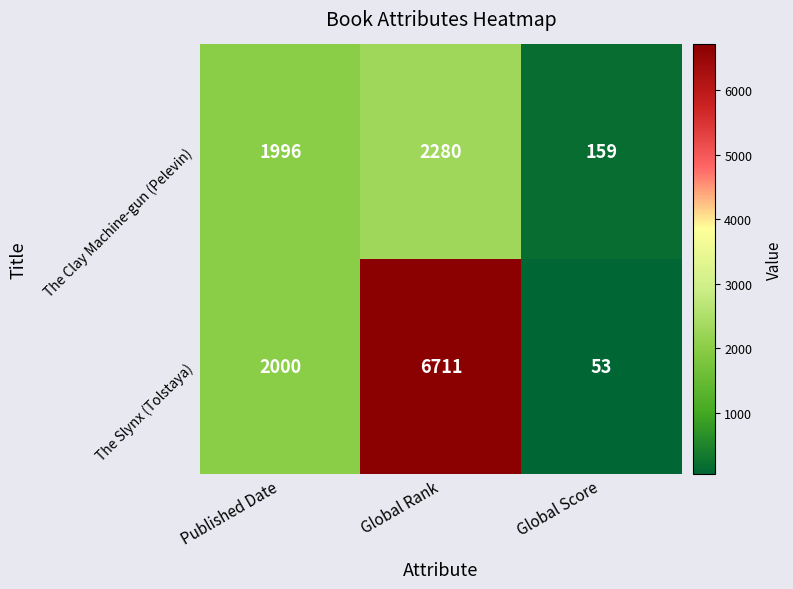

At how many categories does at least one series exceed 66?

3